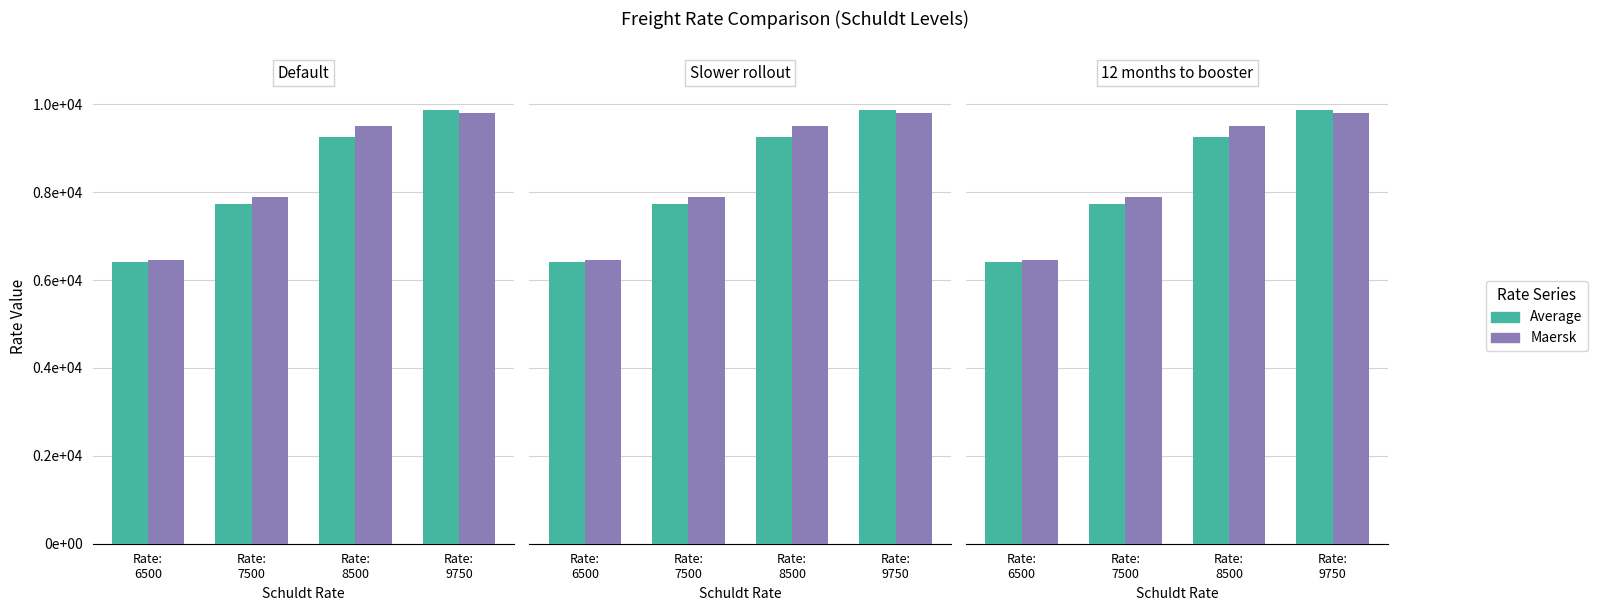

How many distinct data groups are displayed?

2